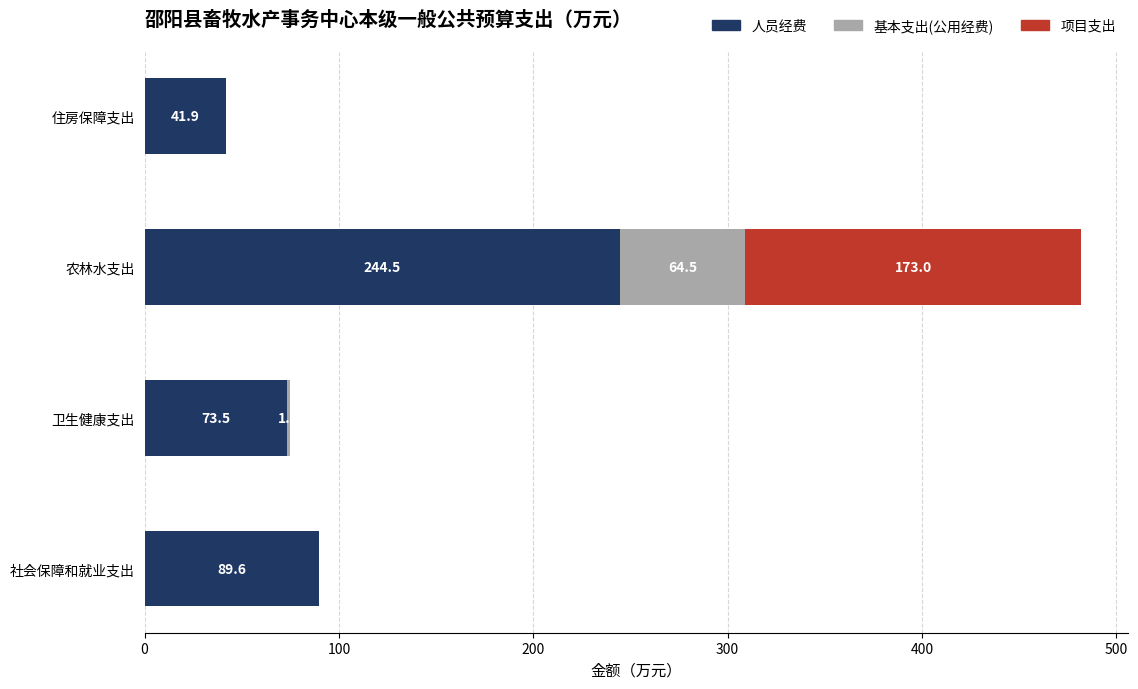

Is it true that 人员经费 equals 40.2 at 社会保障和就业支出?

False